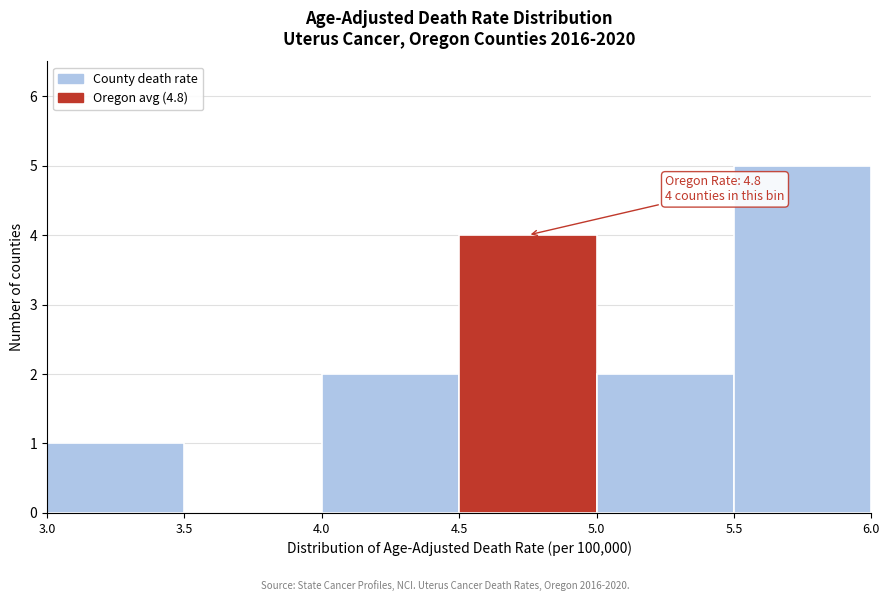

Which range on the x-axis has the tallest bar?

5.5 to 6.0